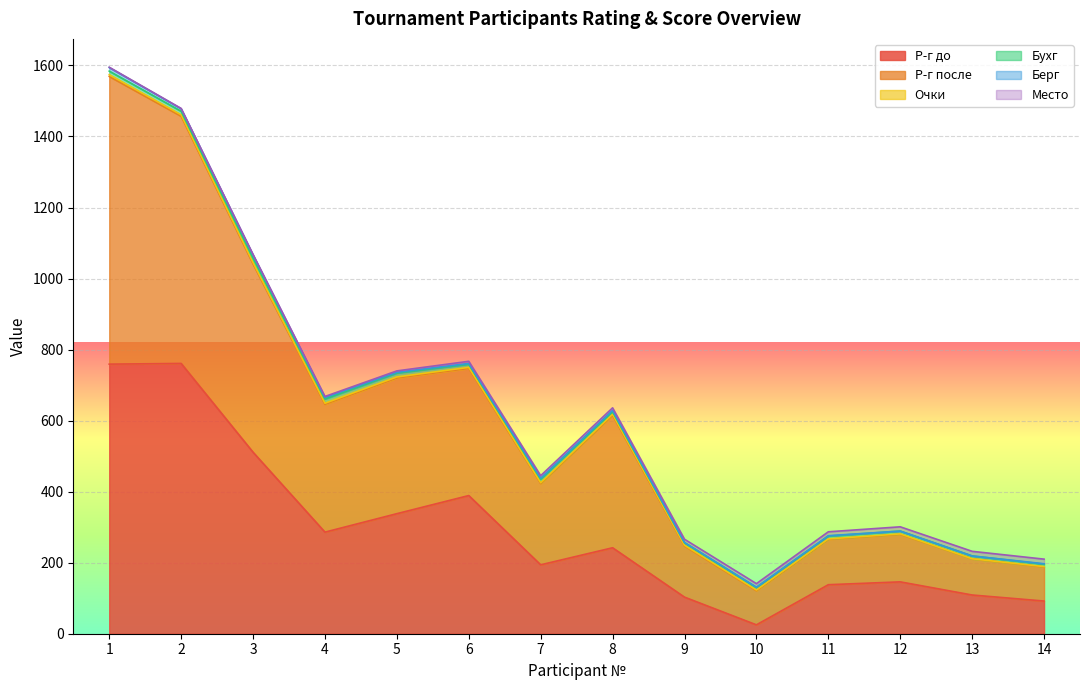

At how many categories does at least one series exceed 122?

11